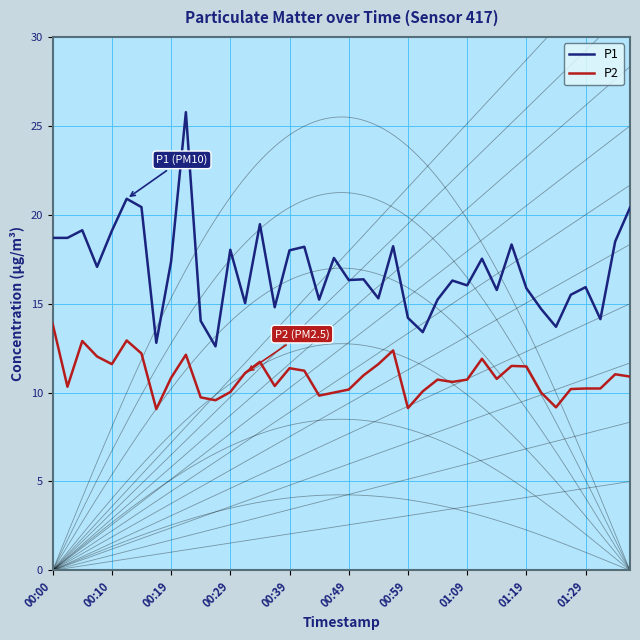

True or false: P2 and P1 cross at least once.

False